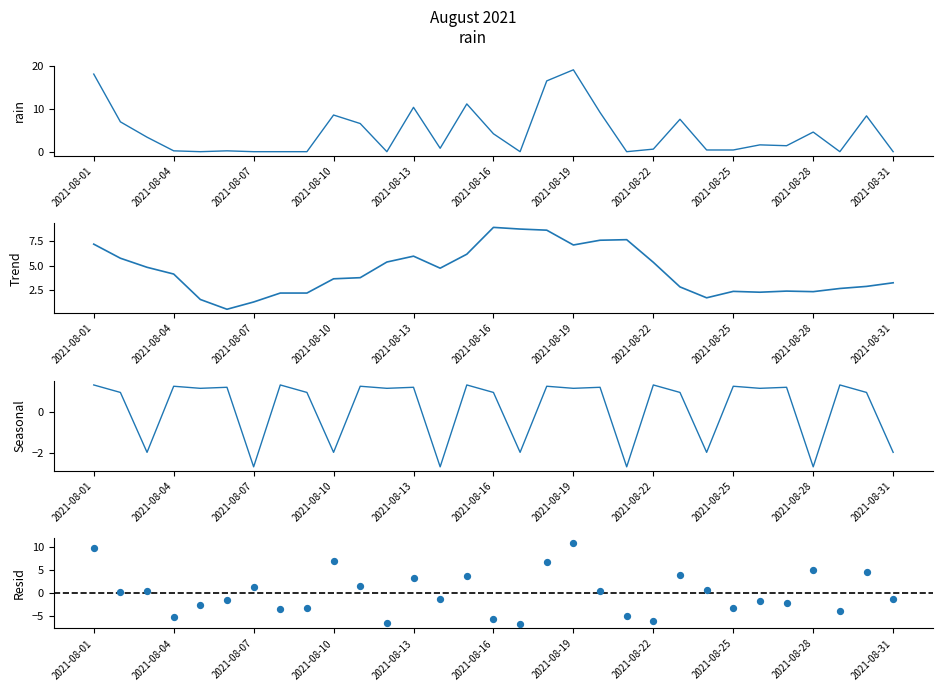

Which series reaches the minimum Y coordinate?

Resid